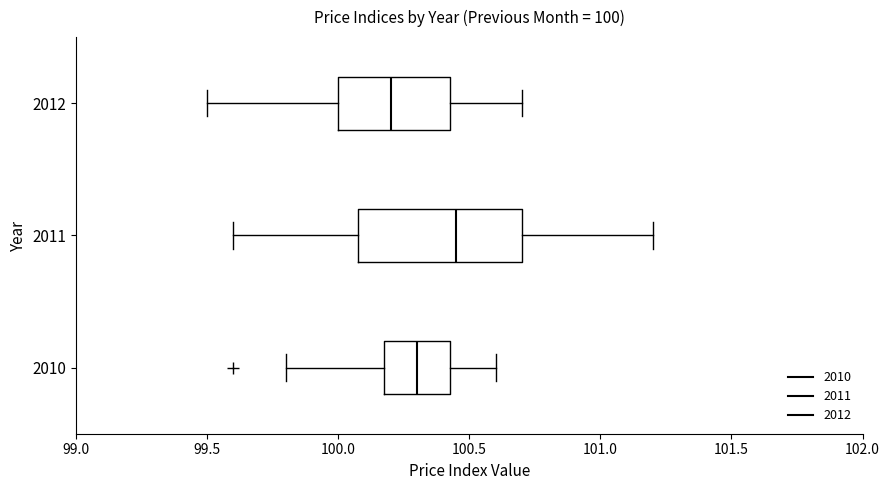

Which box's median line is the furthest to the left?

2012